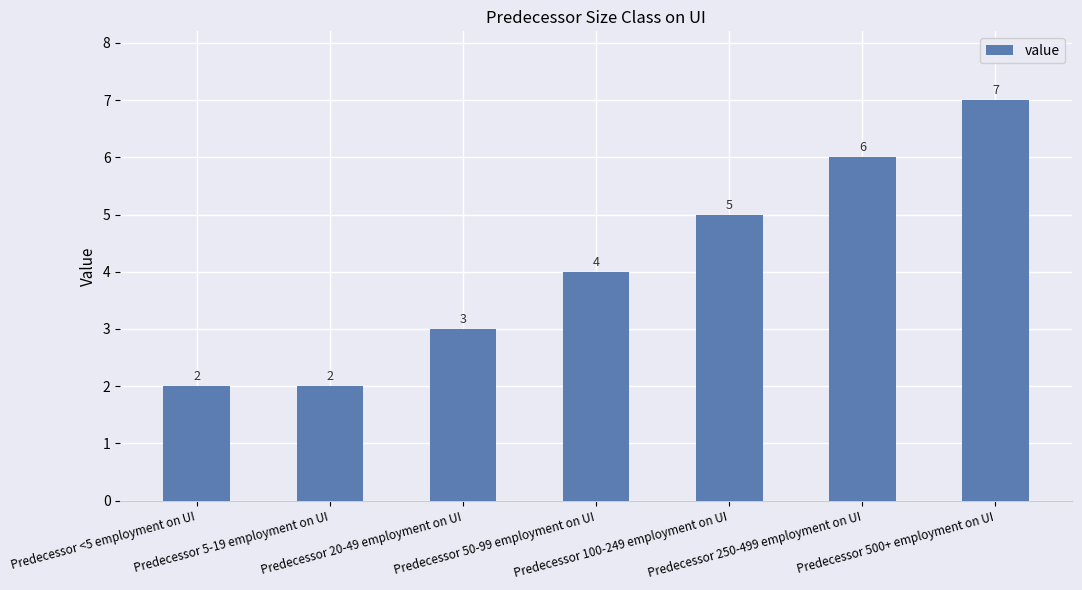

Reading left to right, extract all data points from this chart.

Predecessor <5 employment on UI=2	Predecessor 5-19 employment on UI=2	Predecessor 20-49 employment on UI=3	Predecessor 50-99 employment on UI=4	Predecessor 100-249 employment on UI=5	Predecessor 250-499 employment on UI=6	Predecessor 500+ employment on UI=7